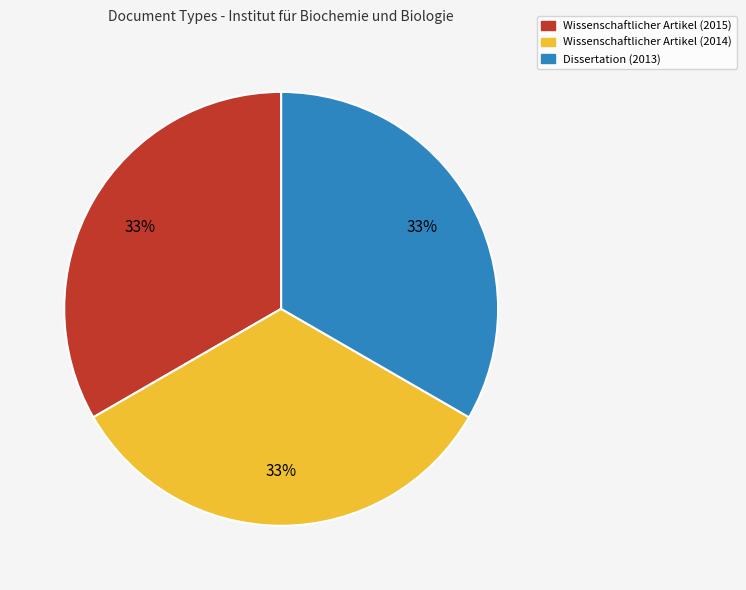

Is there a majority slice in this chart?

No